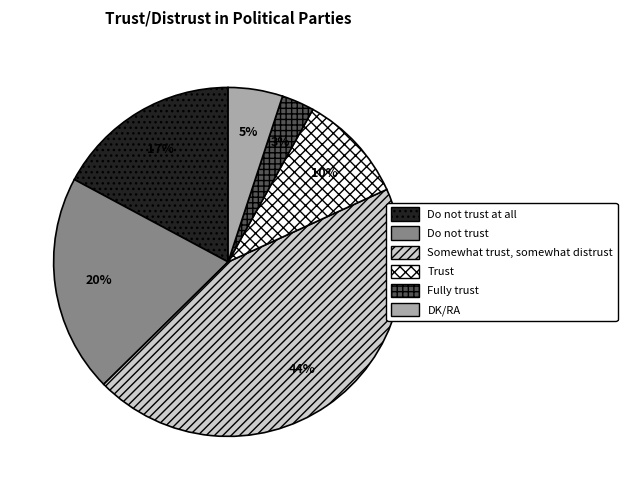

How many segments does this pie chart have?

6